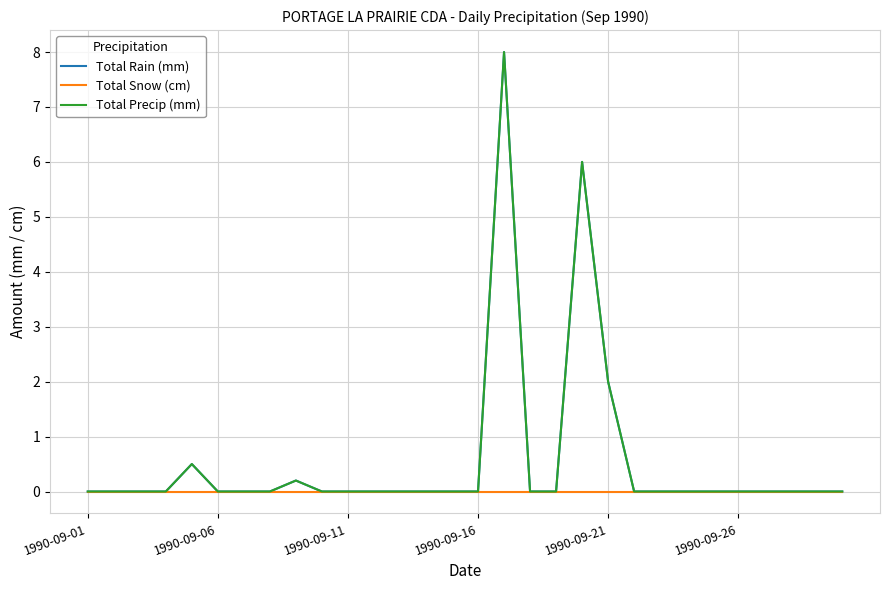

Does the chart have visible grid lines?

Yes